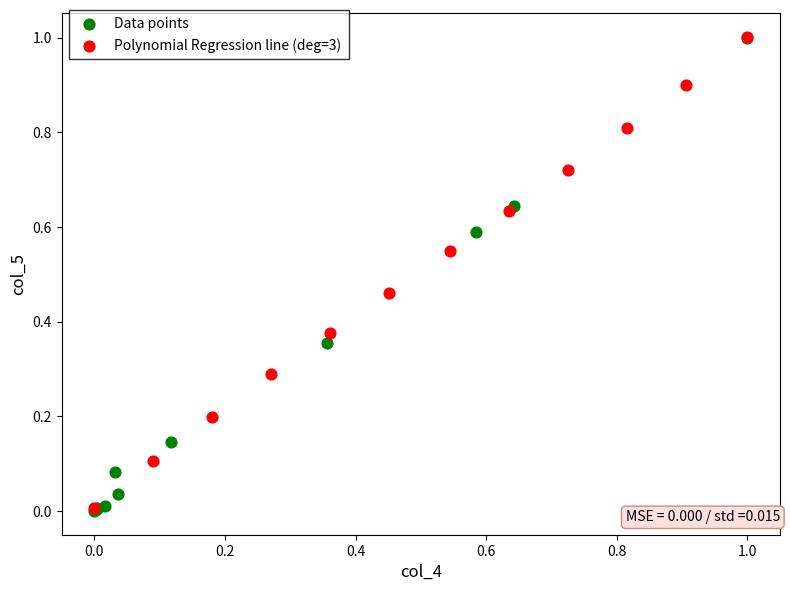

What are all the series names shown in the legend?

Data points, Polynomial Regression line (deg=3)